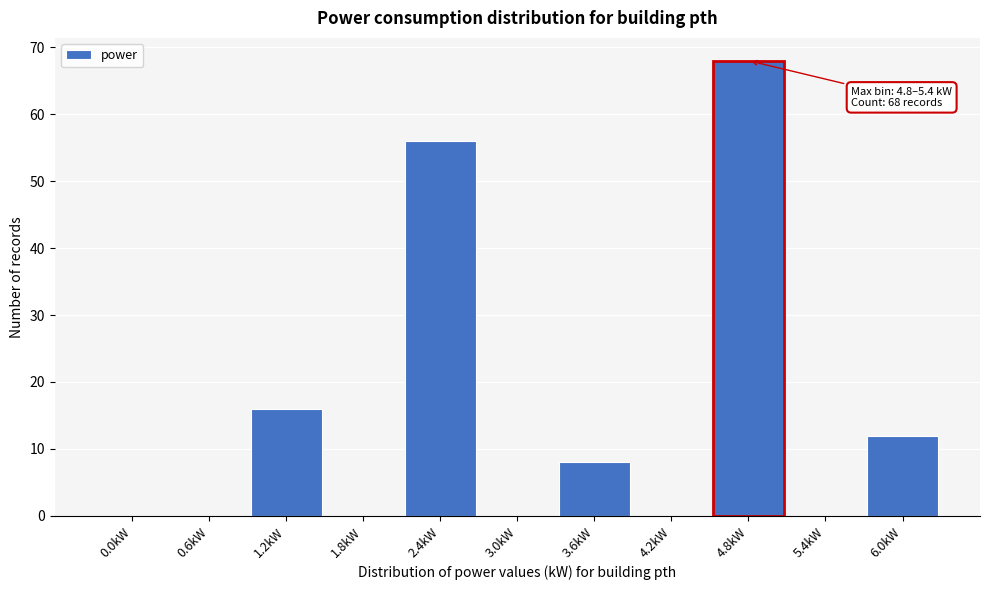

Reading right to left, list all the values displayed in this chart.

6.0kW=12	5.4kW=0	4.8kW=68	4.2kW=0	3.6kW=8	3.0kW=0	2.4kW=56	1.8kW=0	1.2kW=16	0.6kW=0	0.0kW=0